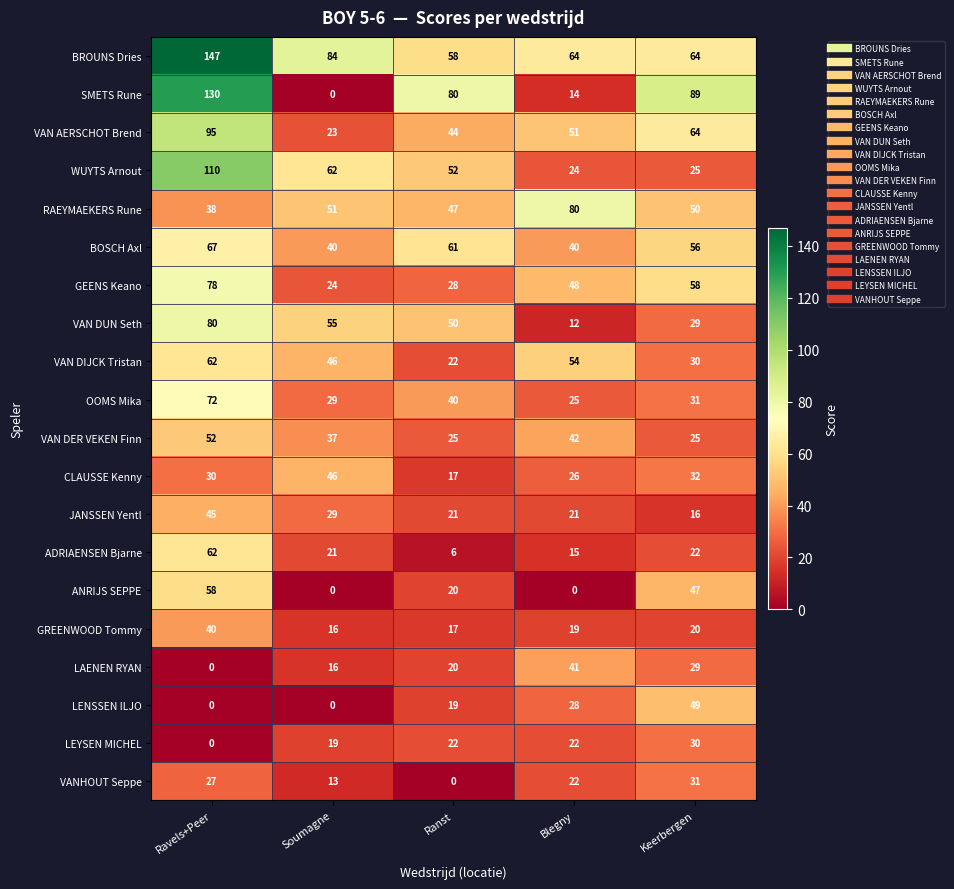

Is it true that VAN DUN Seth equals 75 at Soumagne?

False